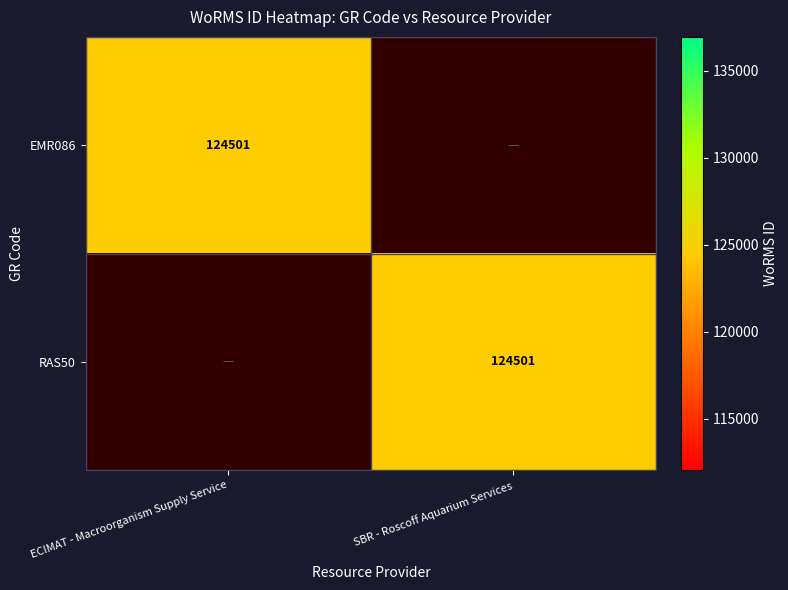

Is it true that EMR086 equals 124501 at ECIMAT - Macroorganism Supply Service?

True